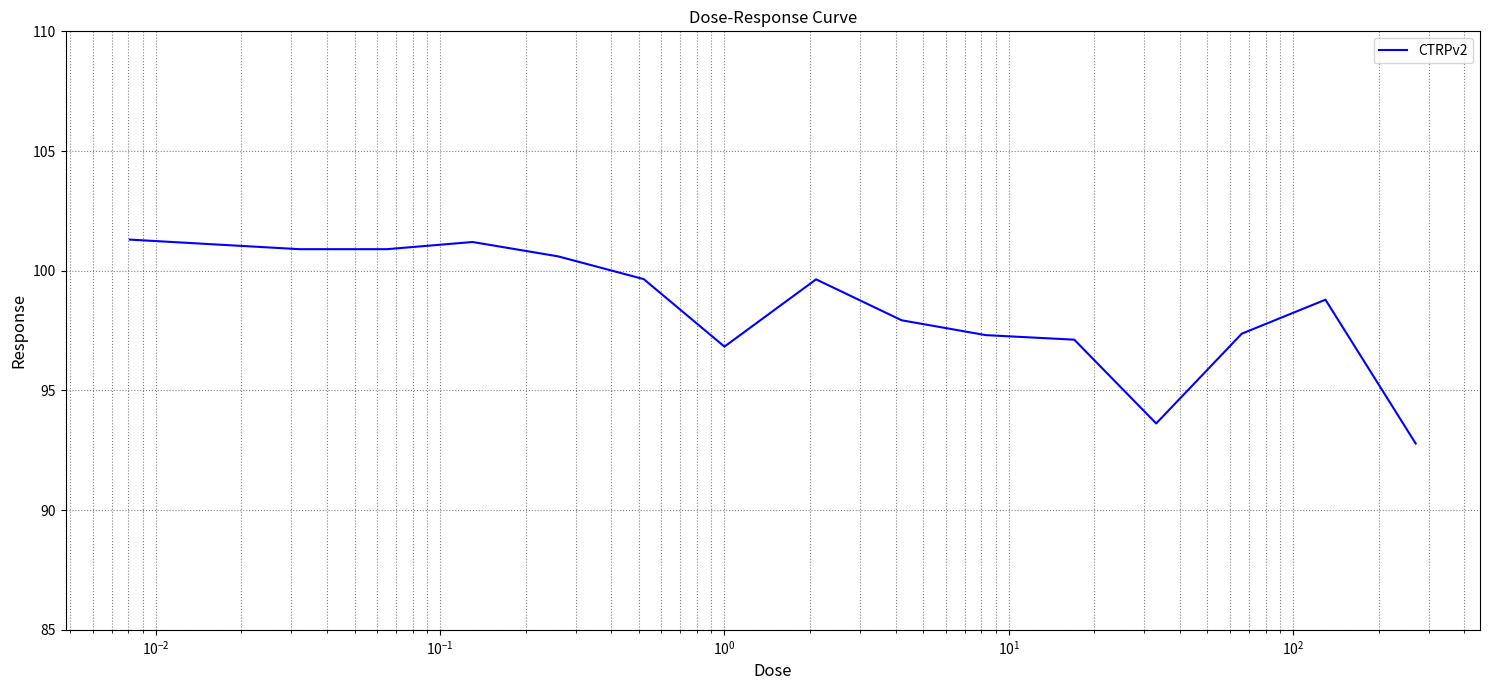

What is the smallest value displayed?

92.8